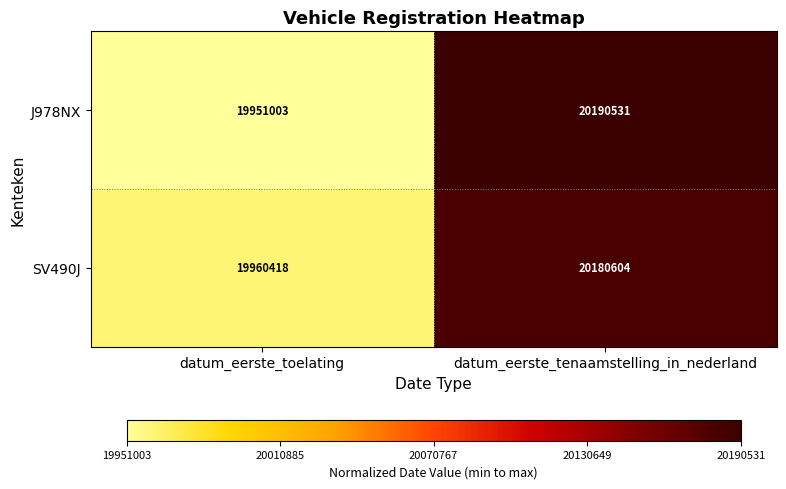

At which label is J978NX closest to 20070767?

datum_eerste_toelating